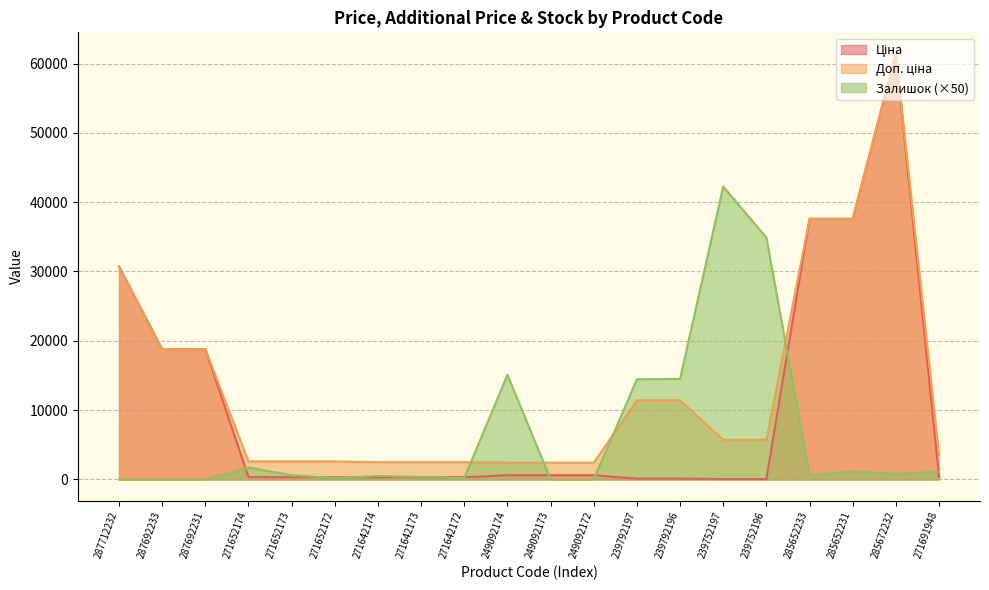

What position from the left is 249092173?

11